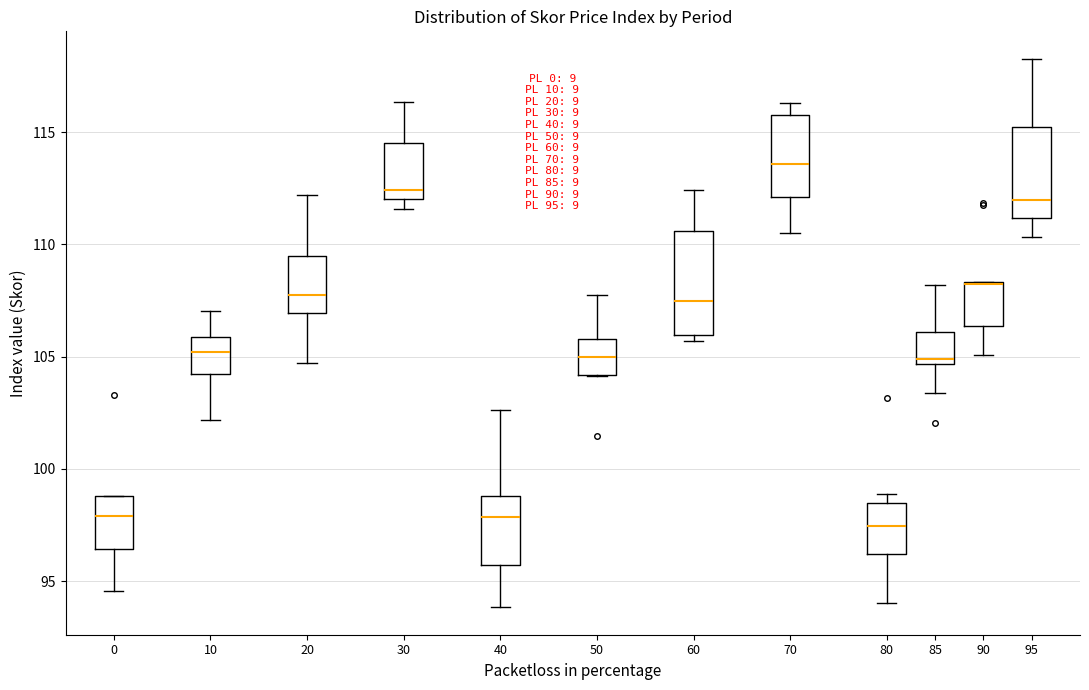

Comparing the boxes themselves (not the whiskers), which one is the tallest?

60